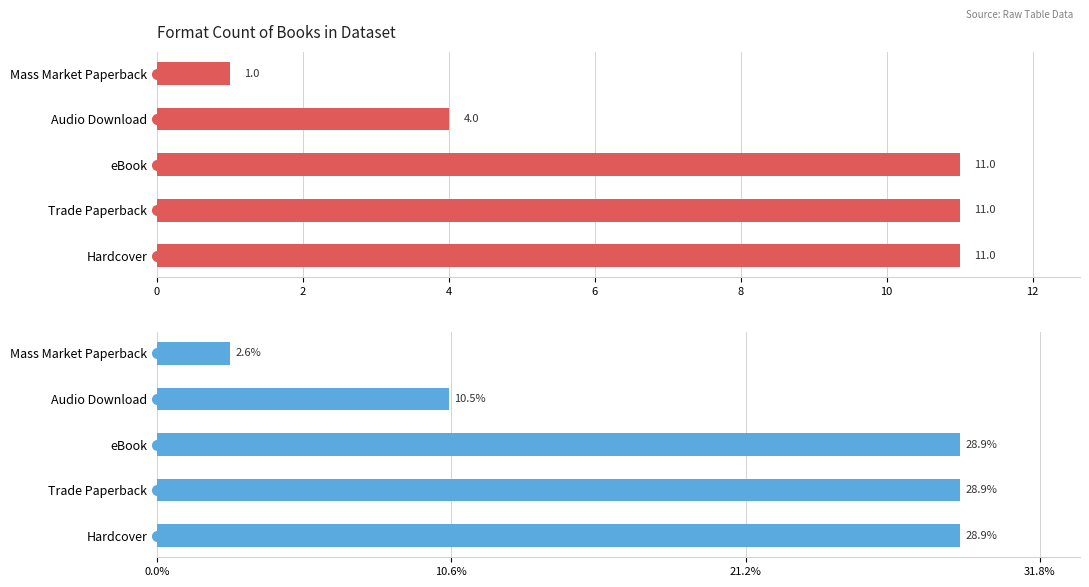

What is the sum of all Count values?

38.0